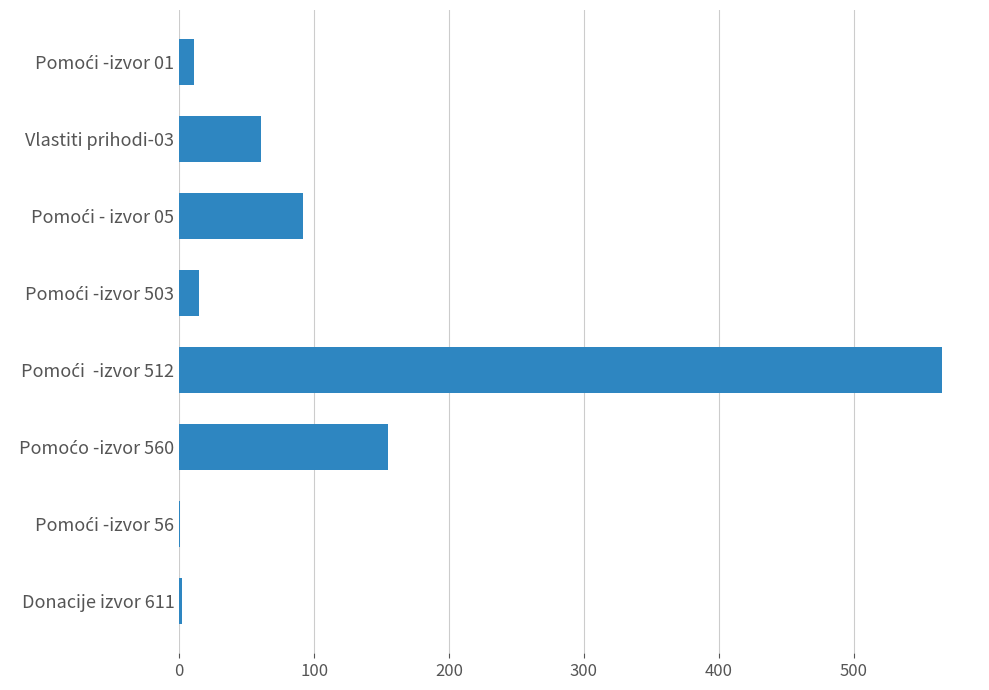

Does the chart contain stacked bars?

No